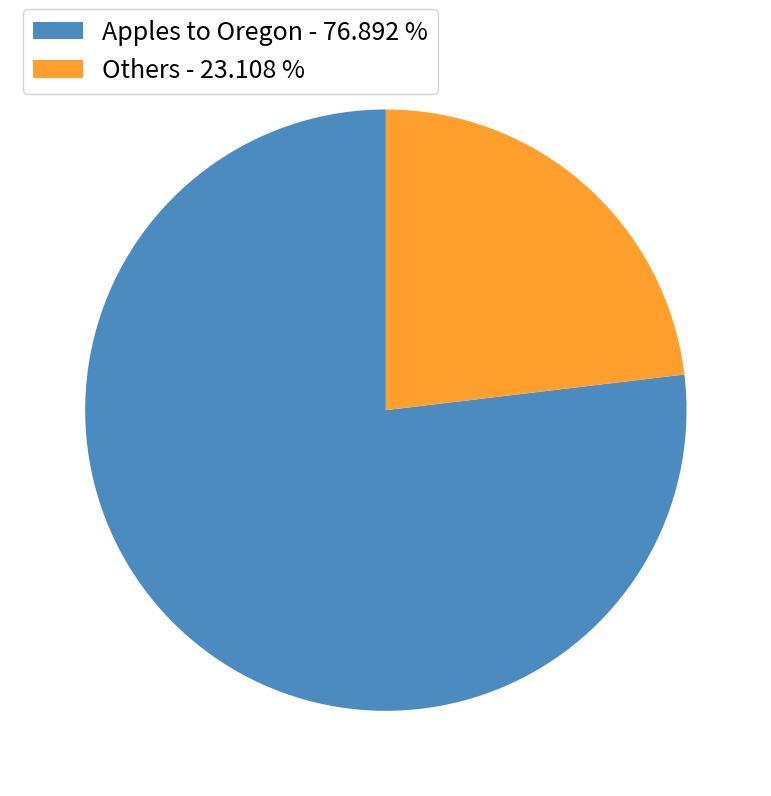

Rank the categories by value from lowest to highest.

Others - 23.108 %, Apples to Oregon - 76.892 %